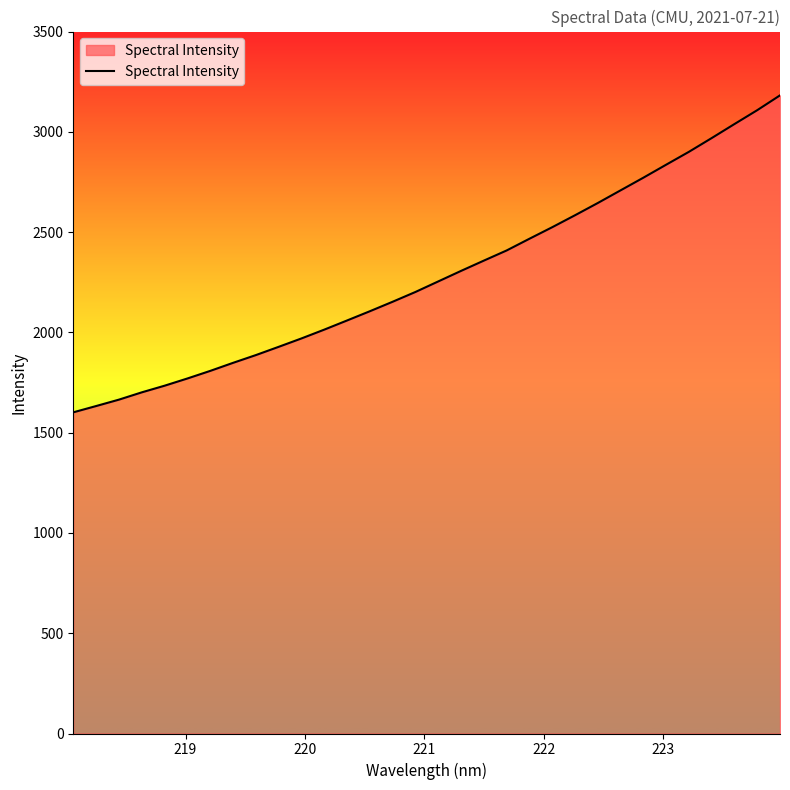

Does the chart have visible grid lines?

No